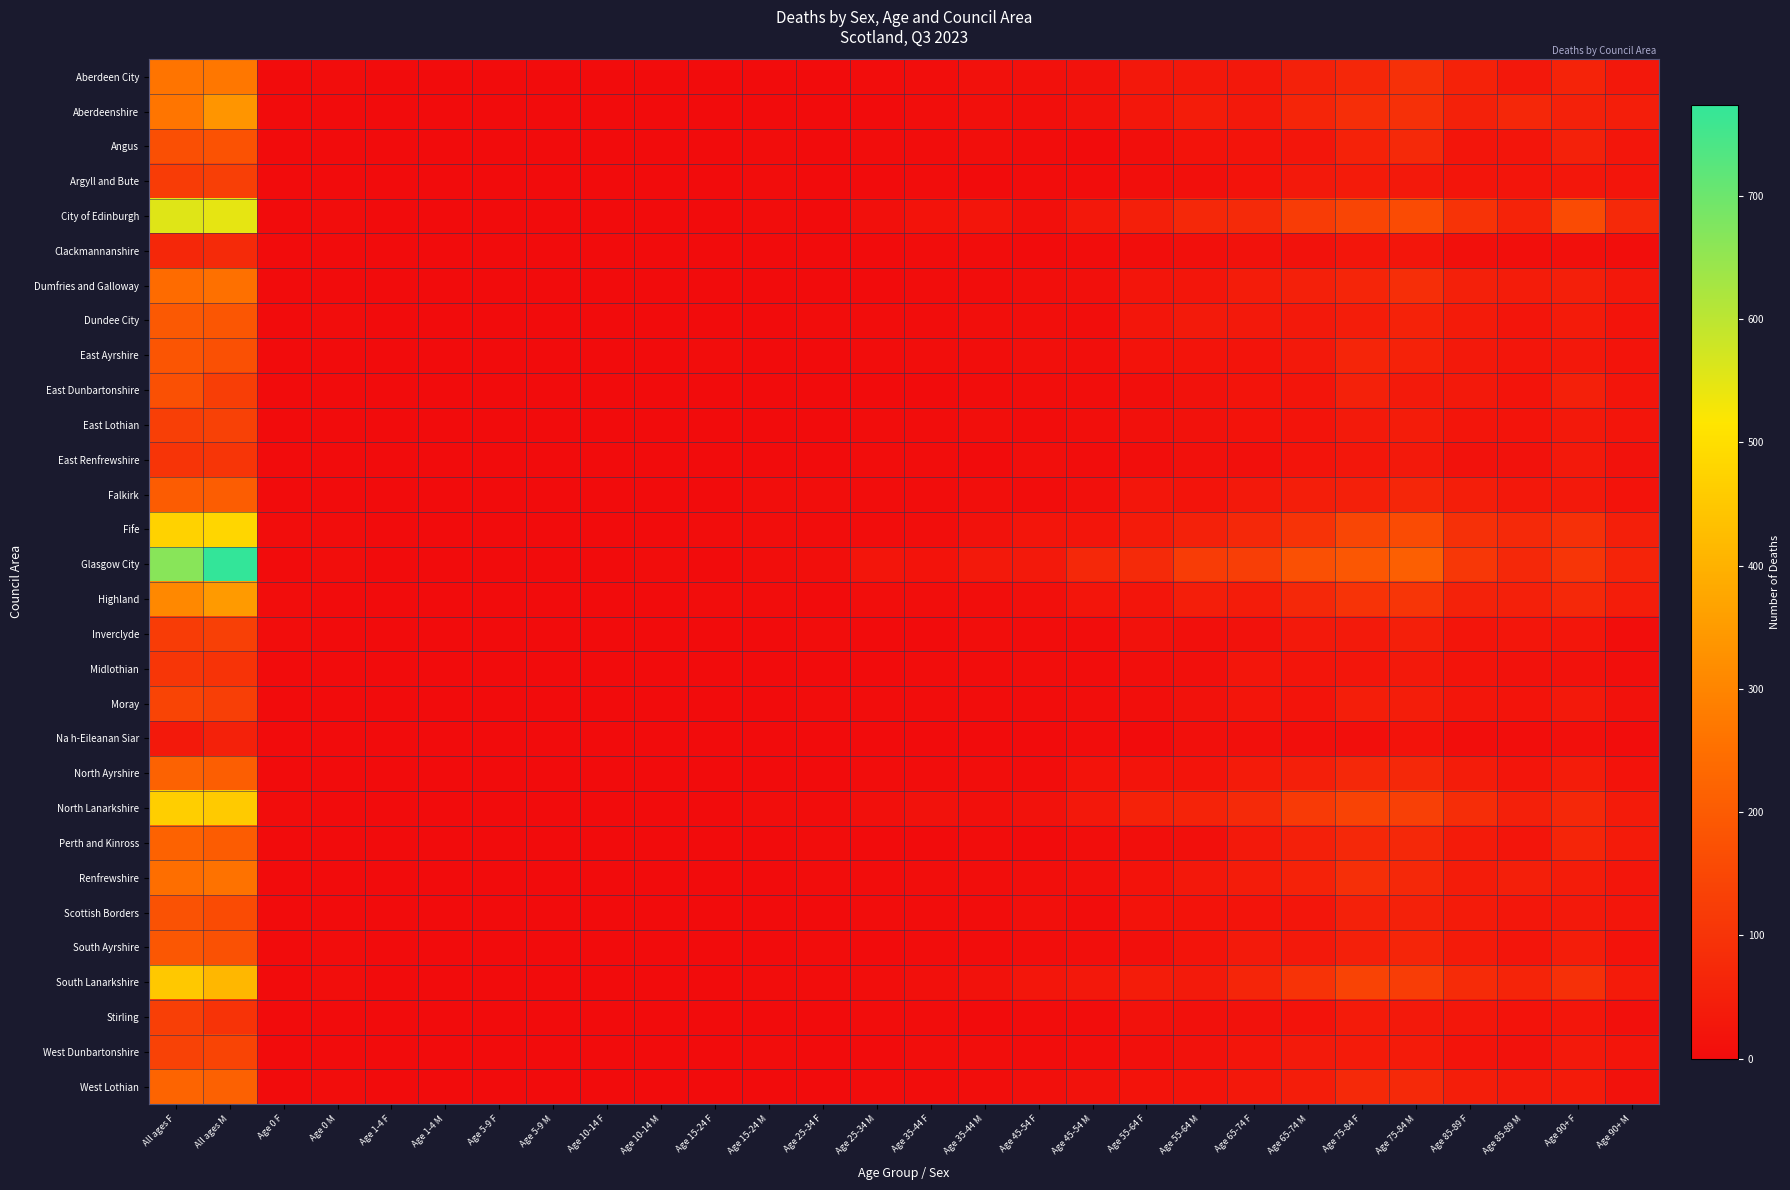

Count the number of data series in this chart.

30